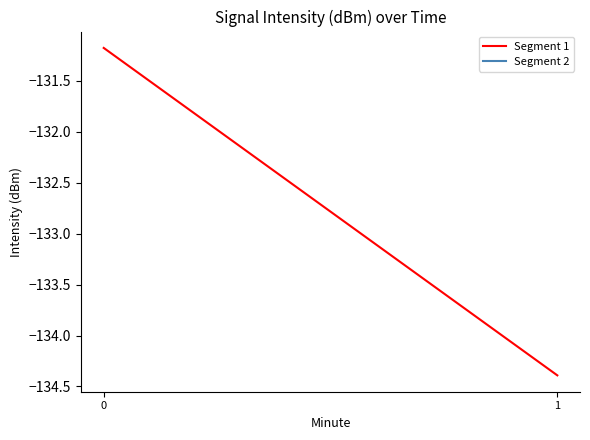

What is the difference between the values at 0 and 1?

3.2